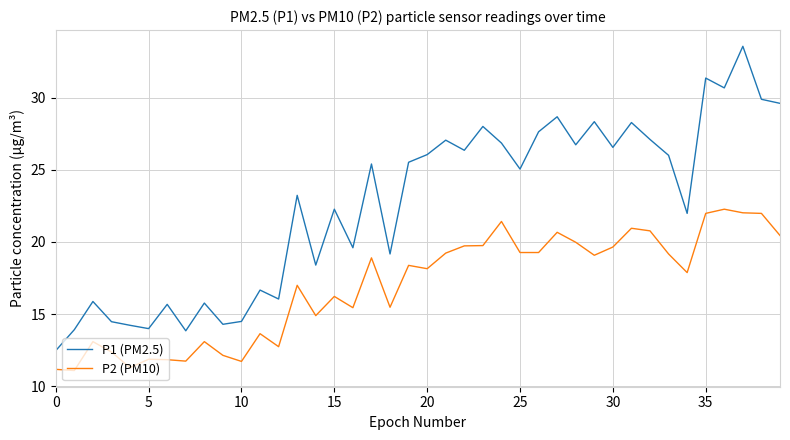

Which series has the widest spread of values?

P1 (PM2.5)